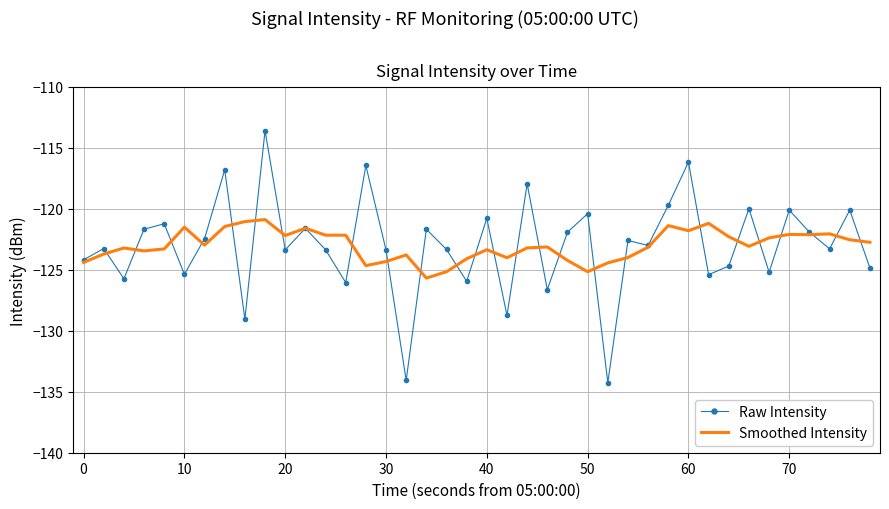

What is the lowest value of the Smoothed Intensity series?

-125.7